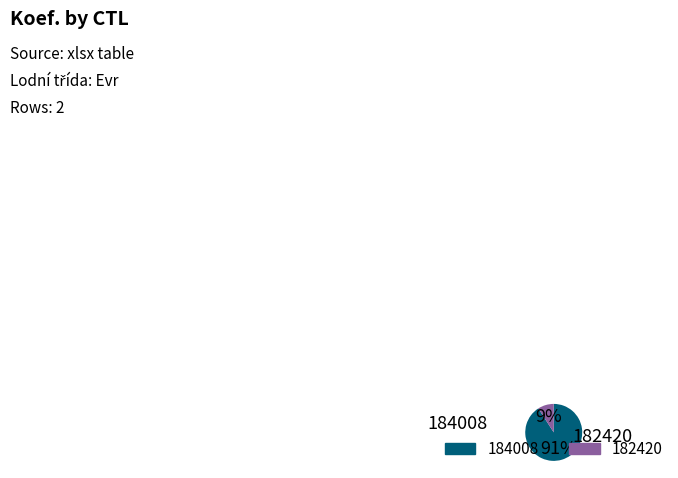

To the nearest percent, what is the difference between the largest and smallest slice percentages?

82%